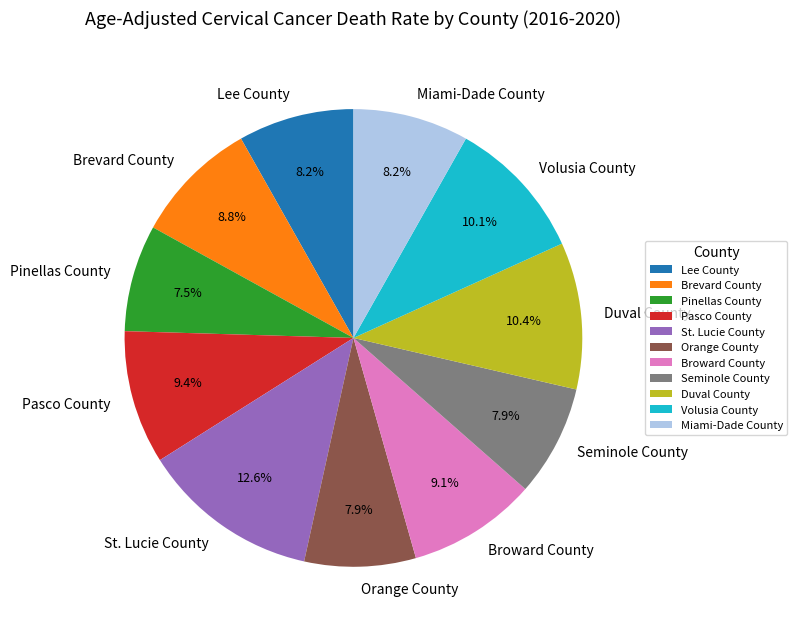

Is it true that Broward County is 1% of the pie?

False